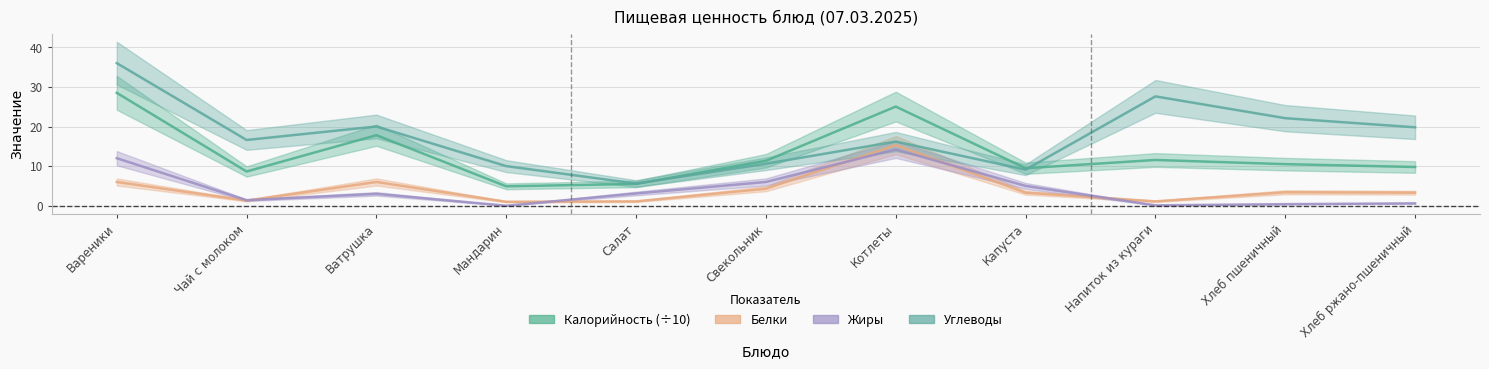

Reading right to left, extract all data points from this chart.

Калорийность: 9.8	10.5	11.6	9.5	25.0	11.3	5.5	4.9	17.8	8.6	28.5
Белки: 3.3	3.4	1.1	3.3	15.3	4.3	1.1	1.0	6.0	1.3	6.0
Жиры: 0.6	0.4	0.1	5.0	14.2	6.0	3.1	0.0	3.0	1.4	12.0
Углеводы: 19.8	22.1	27.6	9.1	16.2	10.6	5.6	10.0	20.0	16.6	36.0